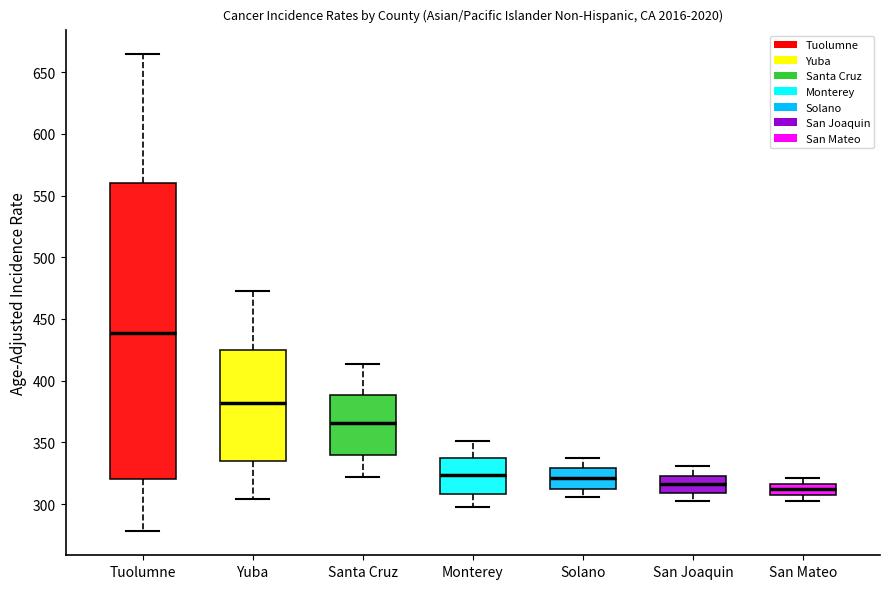

Reading left to right, read every box against the y-axis: the position of its median line, the range the box covers, and the ends of its whiskers. The values are not printed on the chart, so give them approximately, as read against the axis.

Tuolumne: median 440, box 320 to 560, whiskers 280 to 665
Yuba: median 380, box 335 to 425, whiskers 305 to 475
Santa Cruz: median 365, box 340 to 390, whiskers 320 to 415
Monterey: median 325, box 310 to 335, whiskers 300 to 350
Solano: median 320, box 310 to 330, whiskers 305 to 340
San Joaquin: median 315, box 310 to 325, whiskers 305 to 330
San Mateo: median 310, box 305 to 315, whiskers 305 (just below the box's lower edge) to 320